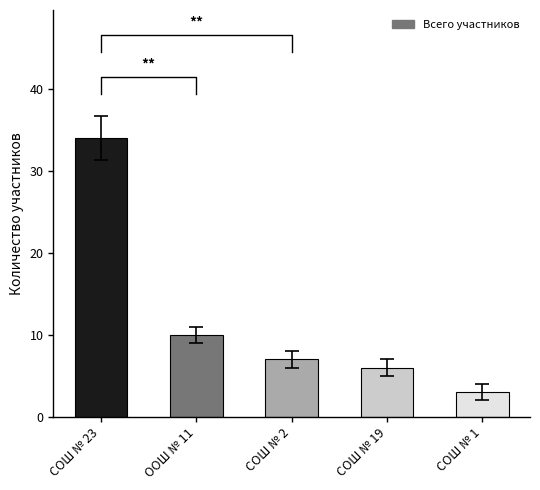

What position from the right is СОШ № 19?

2